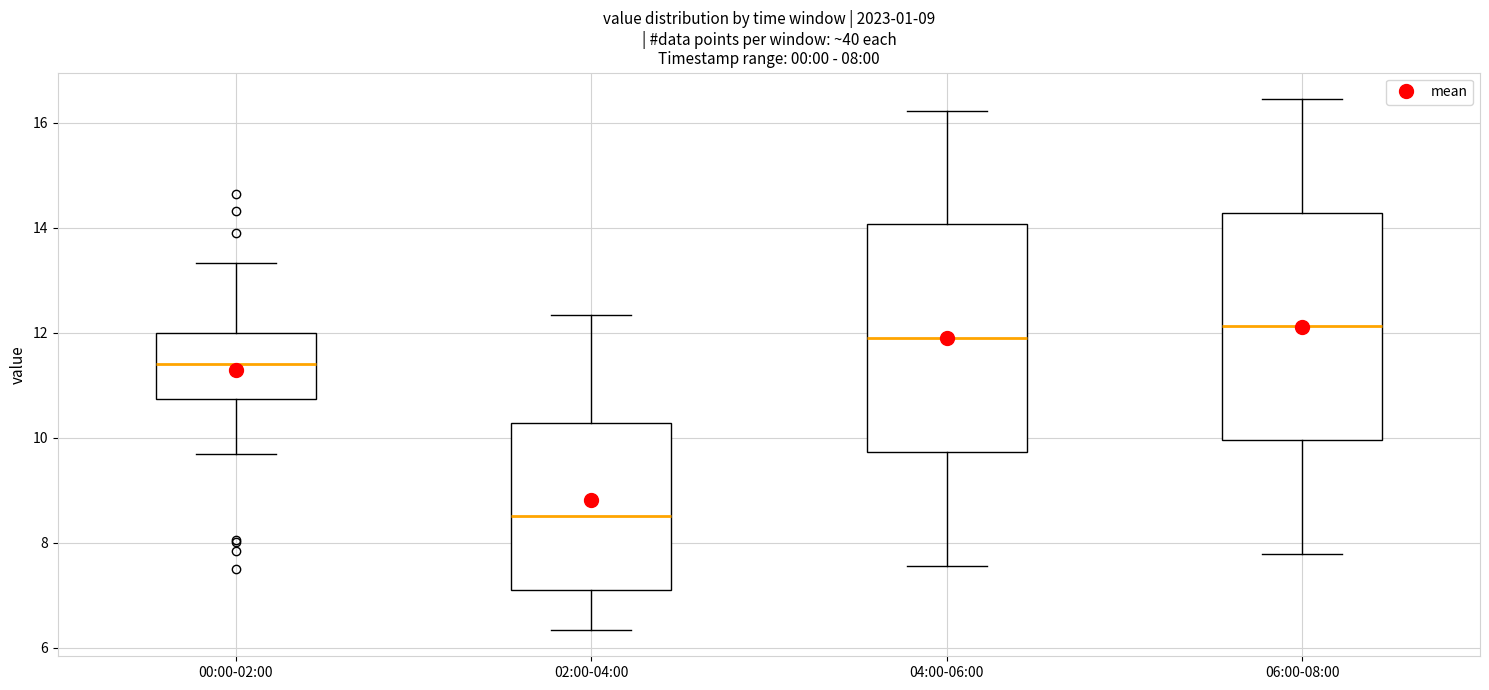

Which box has the lowest median line?

02:00-04:00